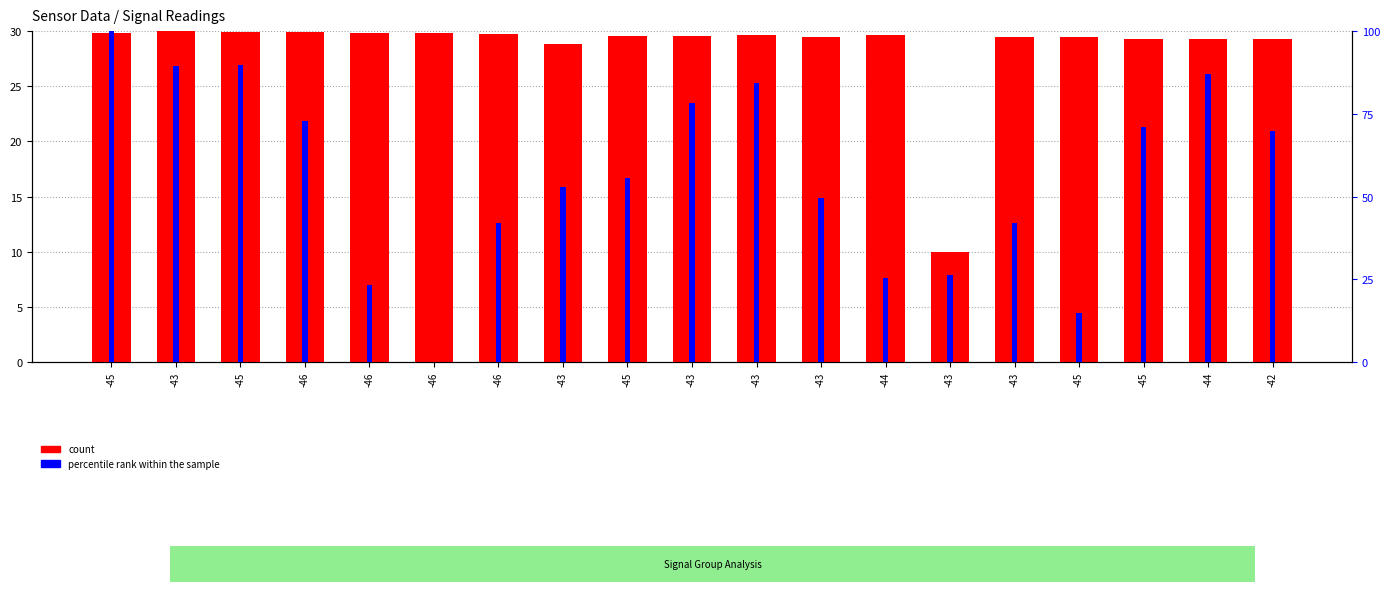

What is the approximate value of count at -43?

10.0